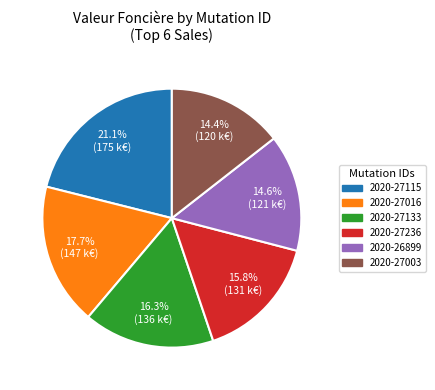

Is there a majority slice in this chart?

No